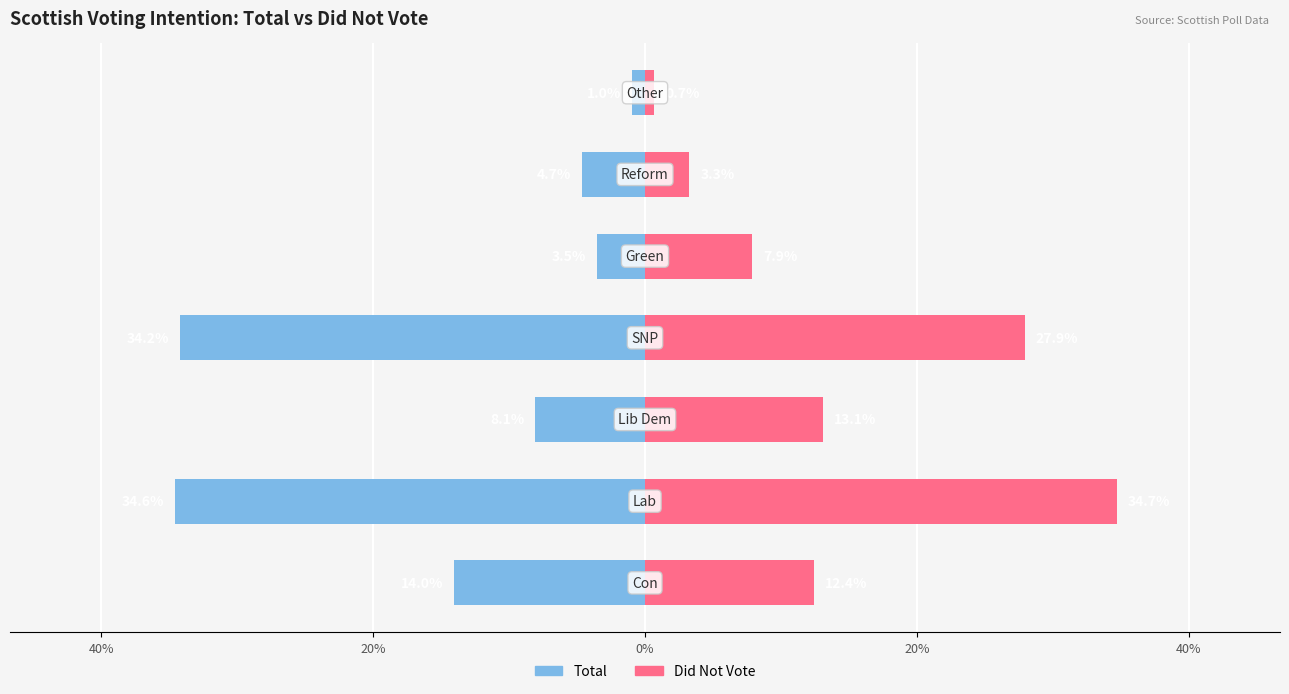

Does the chart contain any negative values?

Yes